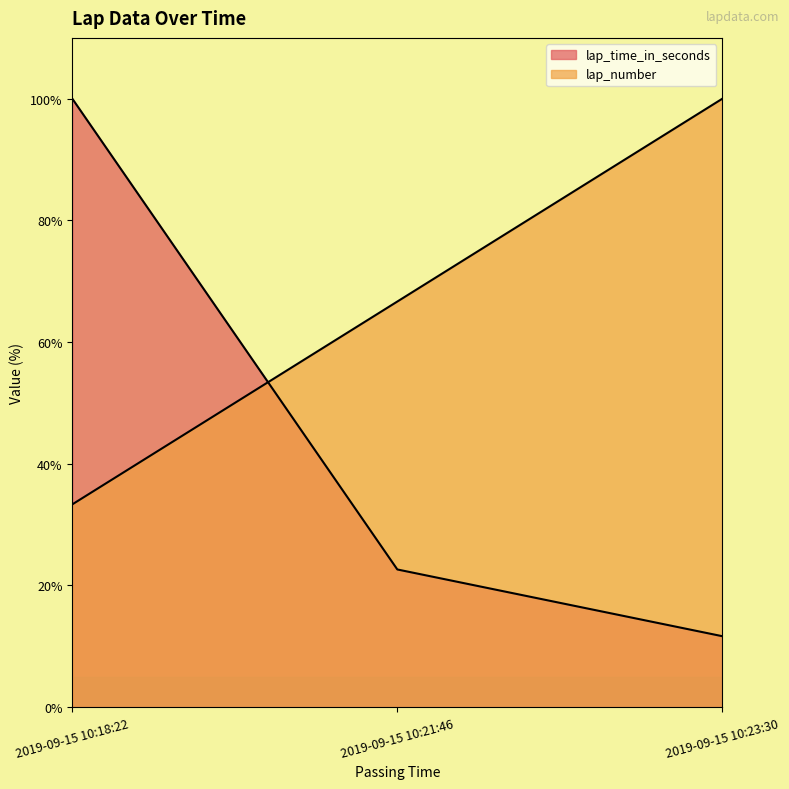

At which label does lap_number reach its peak?

2019-09-15 10:23:30